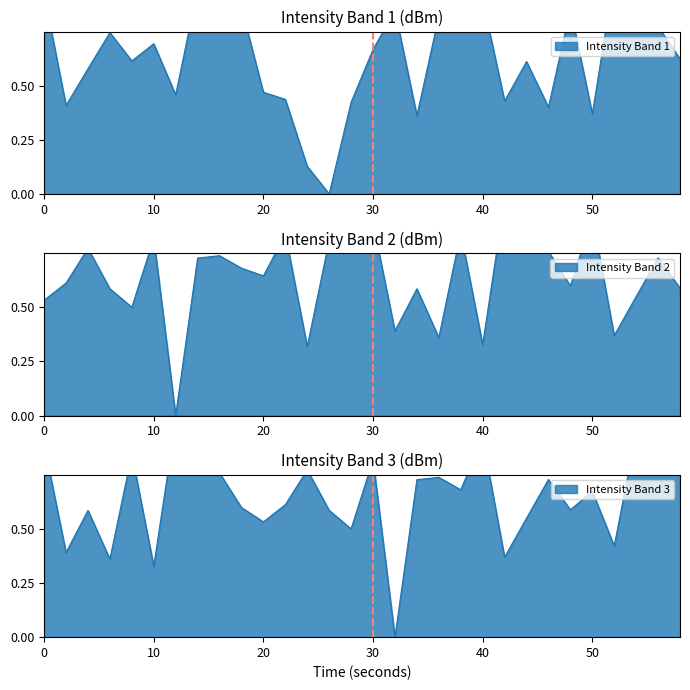

What is the value of the Intensity Band 2 point at the 3rd from the left?

0.8